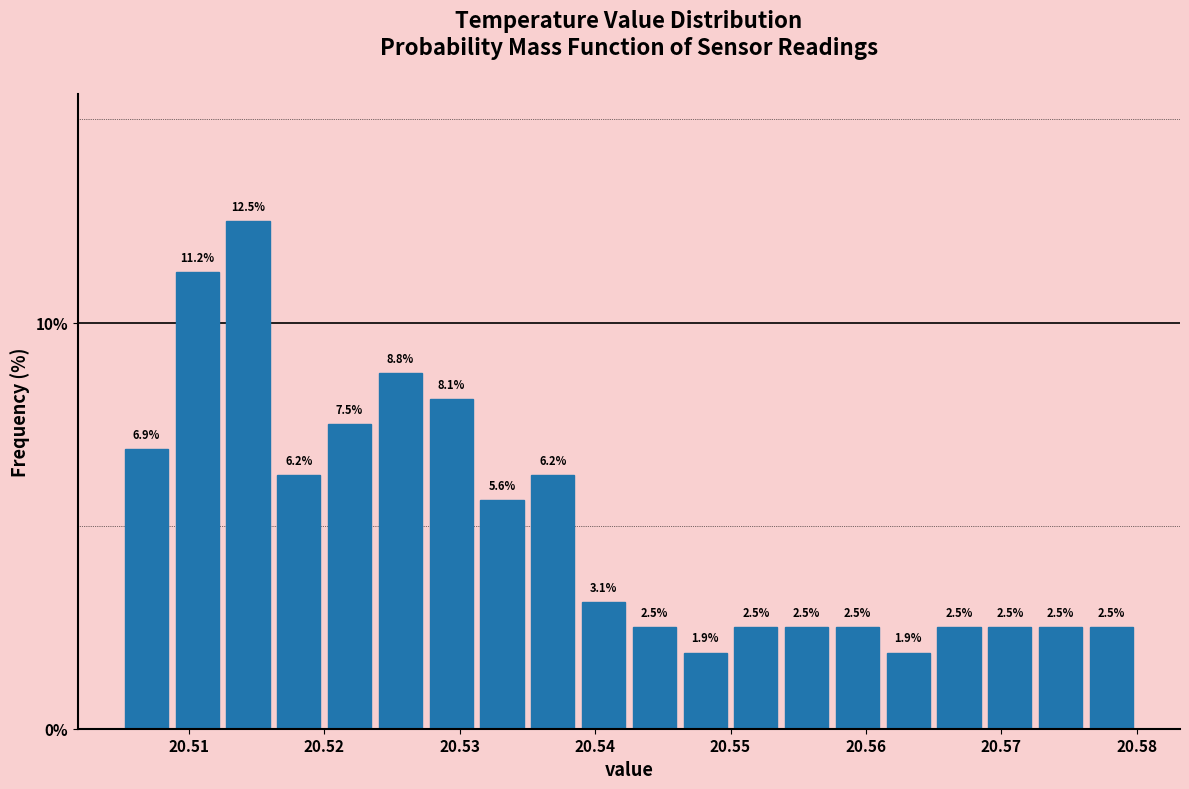

Around what value on the x-axis is the tallest bar? Give the approximate position of its centre, as read against the axis.

20.514